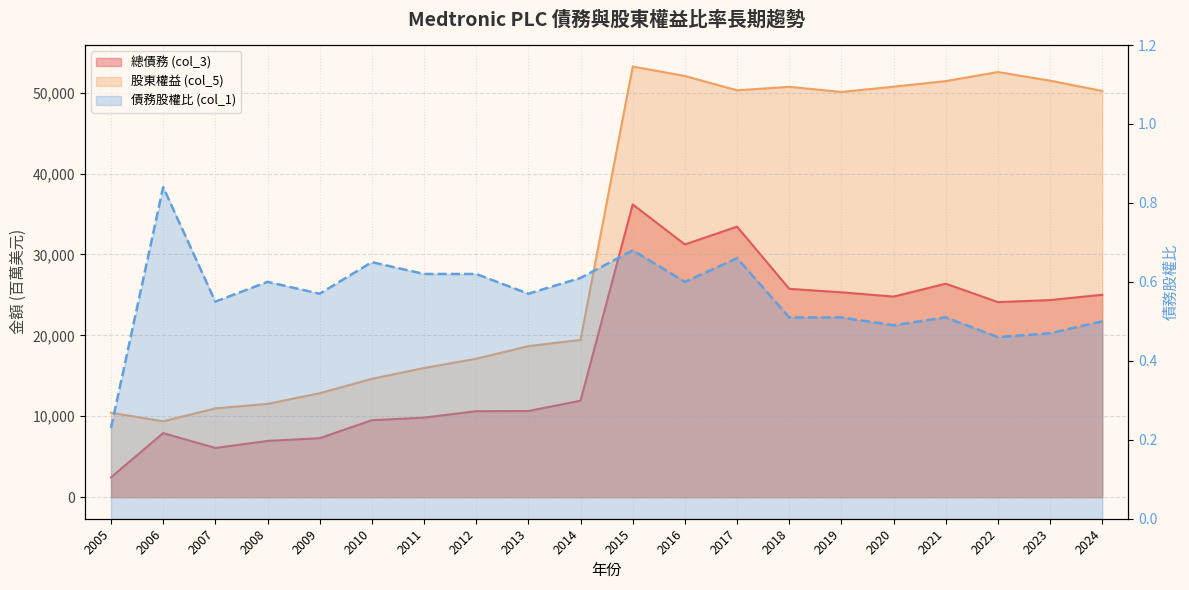

Where is 總債務 (col_3) nearest to the value 19319?

2022